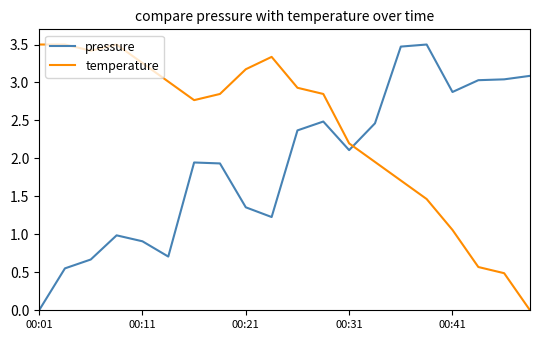

Which series has the largest total across all categories?

temperature